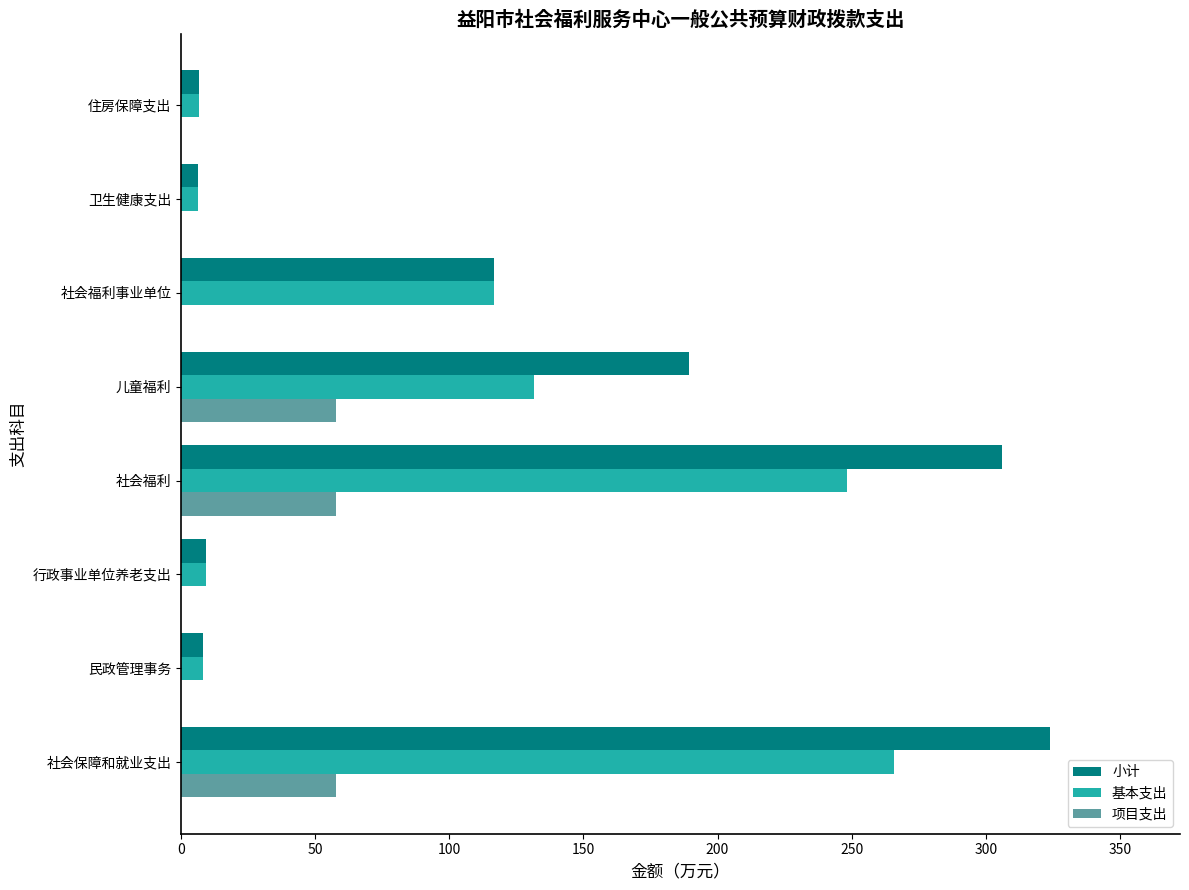

What is the sum of all 项目支出 values?

173.6